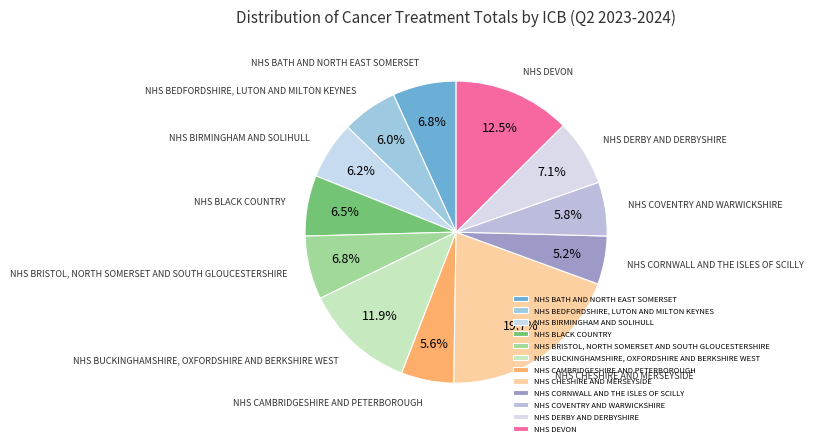

Which category has the smallest portion of the pie?

NHS CORNWALL AND THE ISLES OF SCILLY